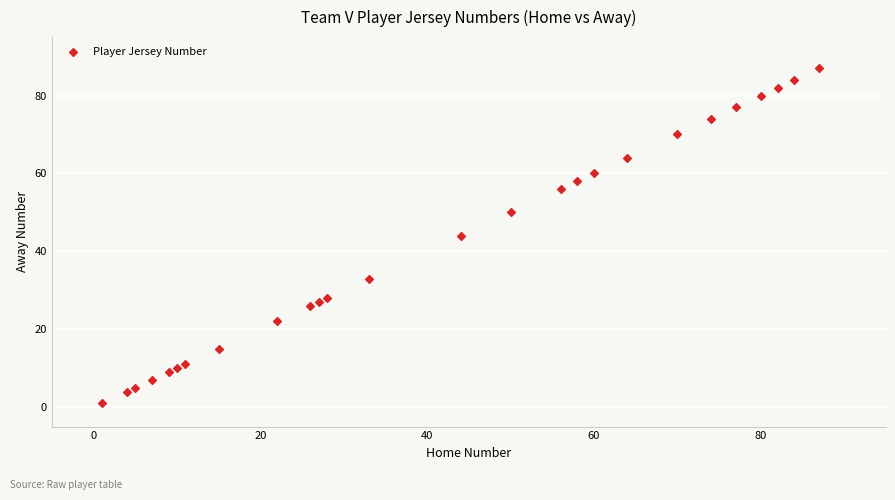

What is the range of Y values (max minus min)?

86